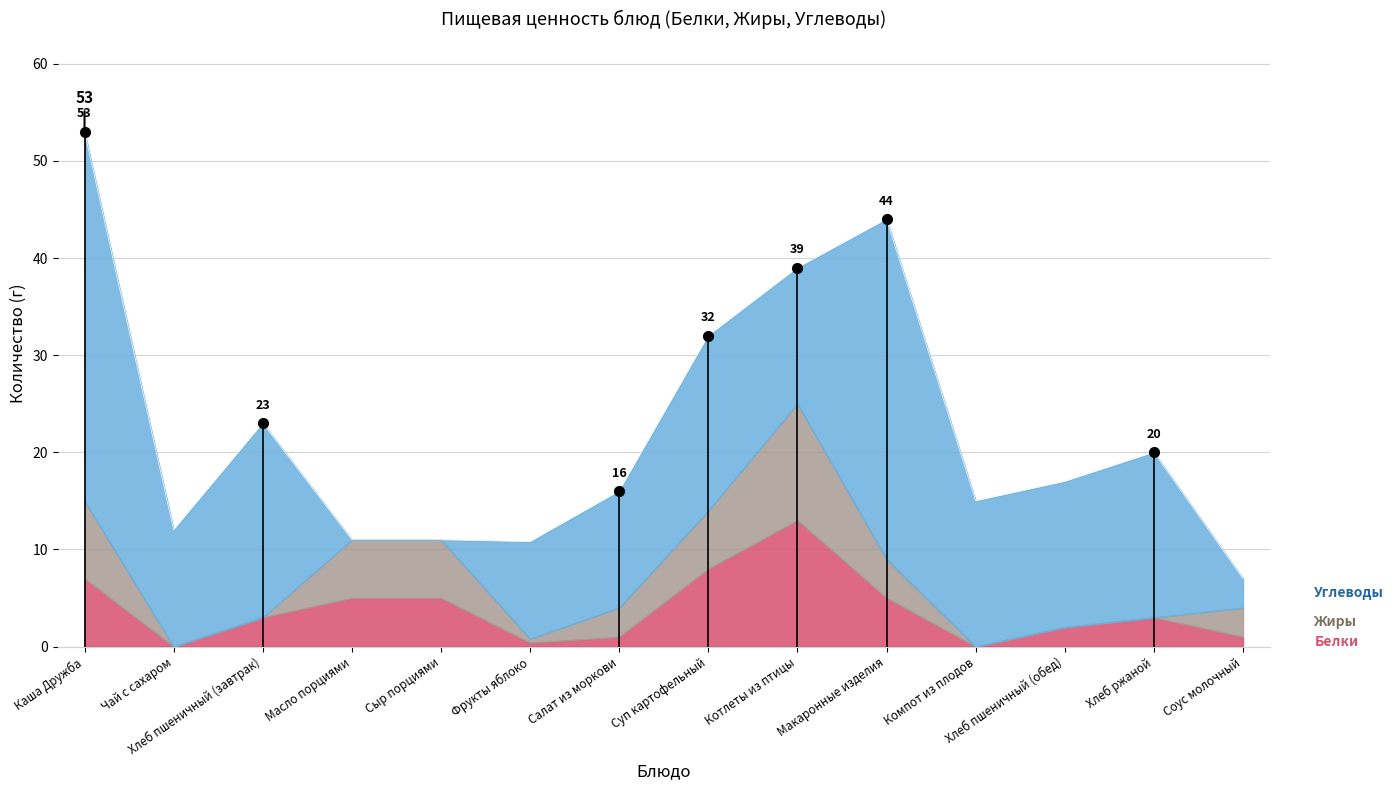

Between which two adjacent categories do Жиры and Белки first intersect?

Хлеб пшеничный (завтрак) and Масло порциями